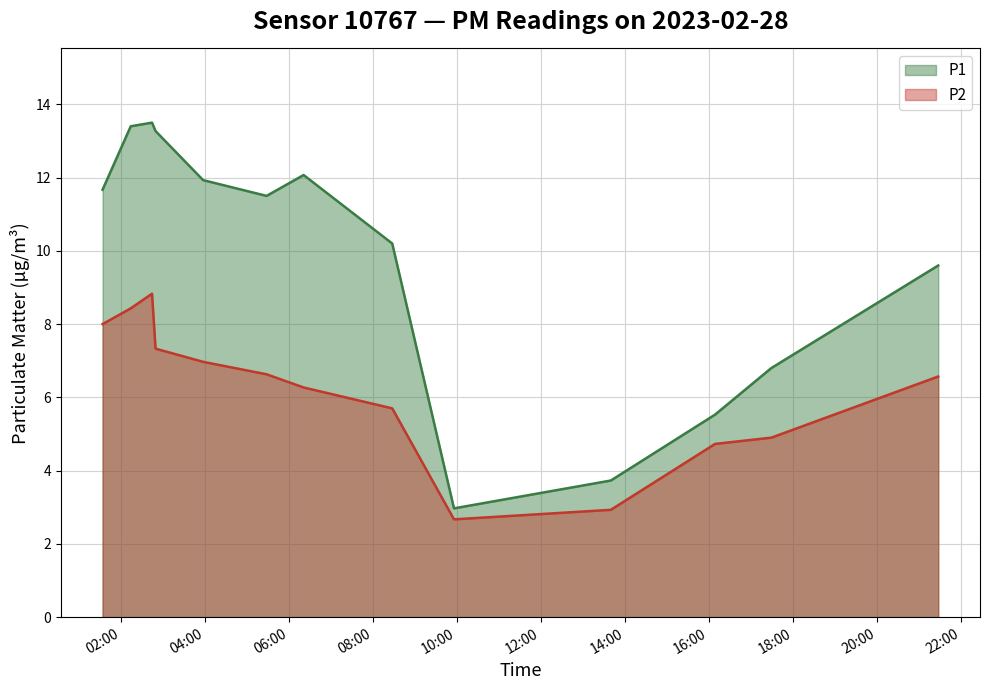

In P1, how many points are higher than both neighbors (excluding endpoints)?

2